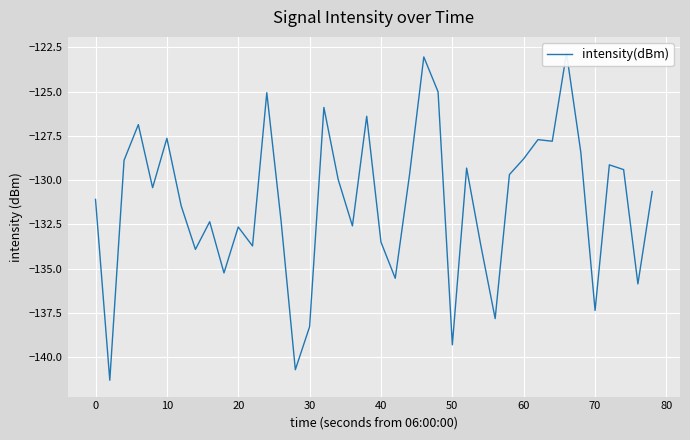

Reading right to left, list all the values displayed in this chart.

-130.6	-135.9	-129.4	-129.1	-137.4	-128.4	-122.8	-127.8	-127.7	-128.8	-129.7	-137.8	-133.7	-129.3	-139.3	-125.0	-123.0	-129.7	-135.5	-133.5	-126.4	-132.6	-130.0	-125.9	-138.3	-140.7	-132.3	-125.1	-133.7	-132.6	-135.2	-132.3	-133.9	-131.4	-127.6	-130.4	-126.9	-128.9	-141.3	-131.1